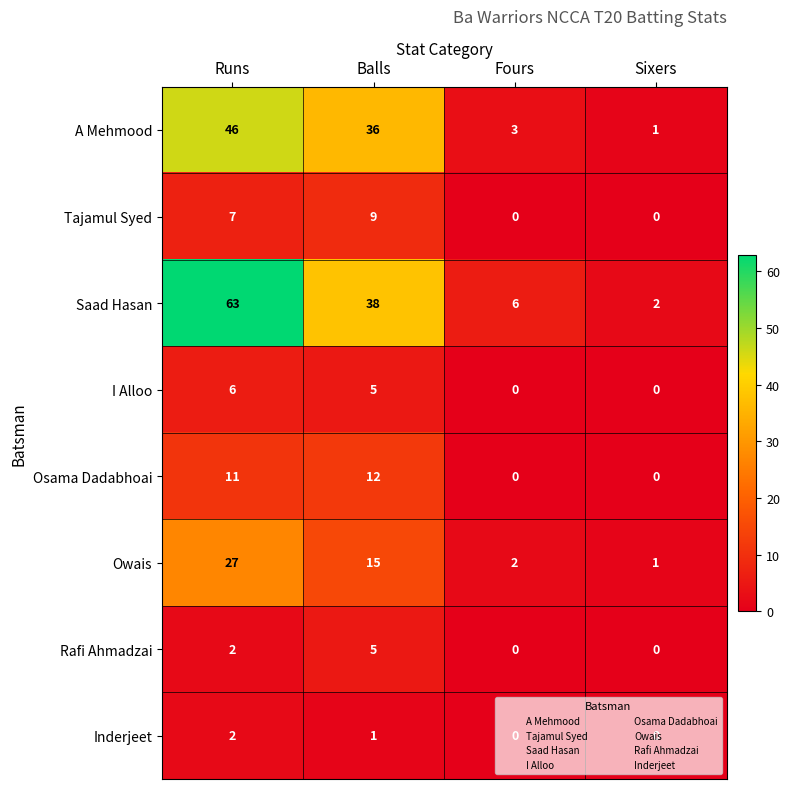

What is the sum of all Inderjeet values?

3